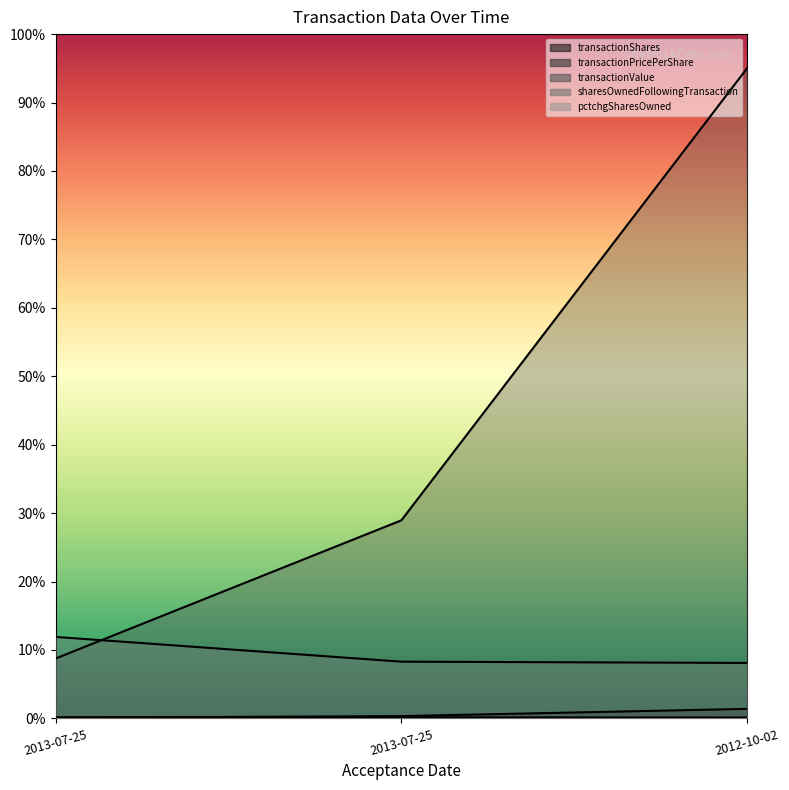

The value of sharesOwnedFollowingTransaction at 2013-07-25 is 5.3. True or false?

False